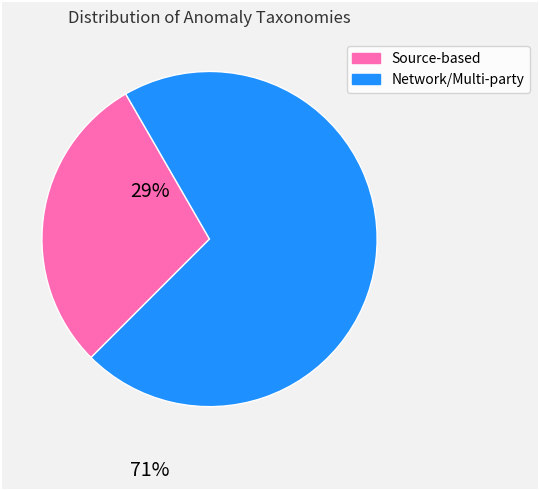

Is there any slice that represents more than half of the pie?

Yes